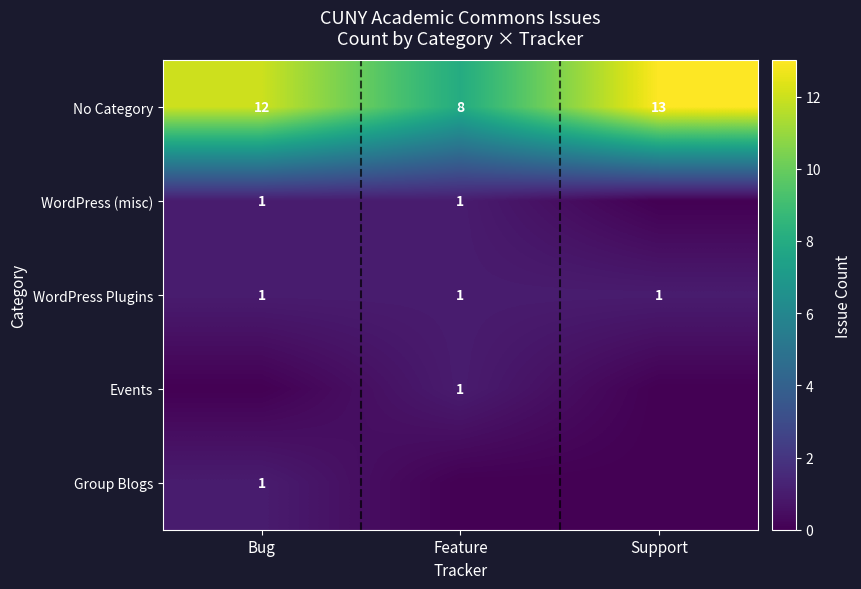

The Group Blogs series shows 1 at Bug. True or false?

True